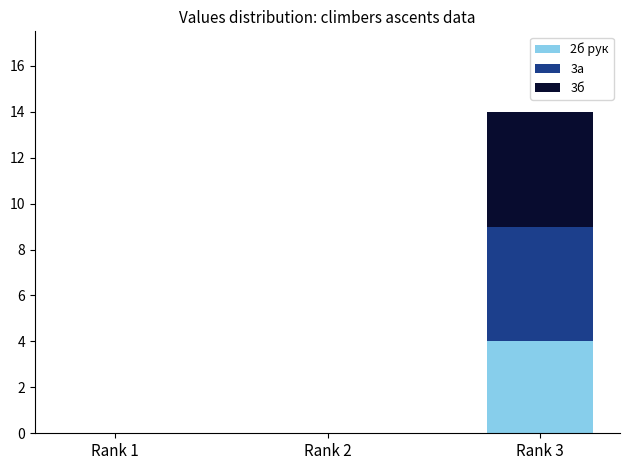

Which category has the highest value in the 2б рук series?

Rank 3